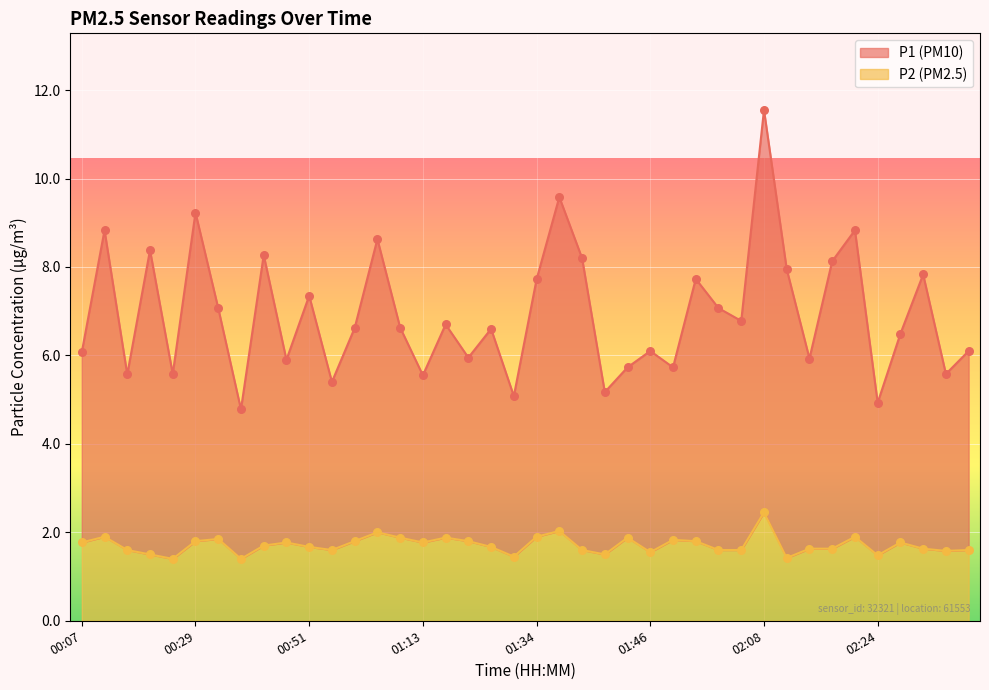

Which series reaches the maximum Y coordinate?

P1